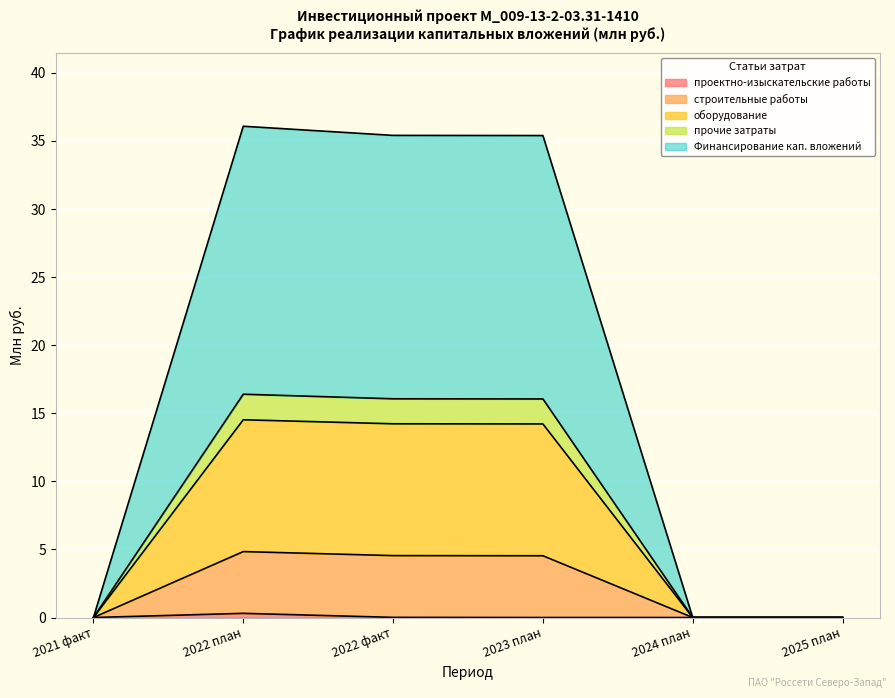

Which has a higher value, 2022 факт or 2021 факт?

2022 факт